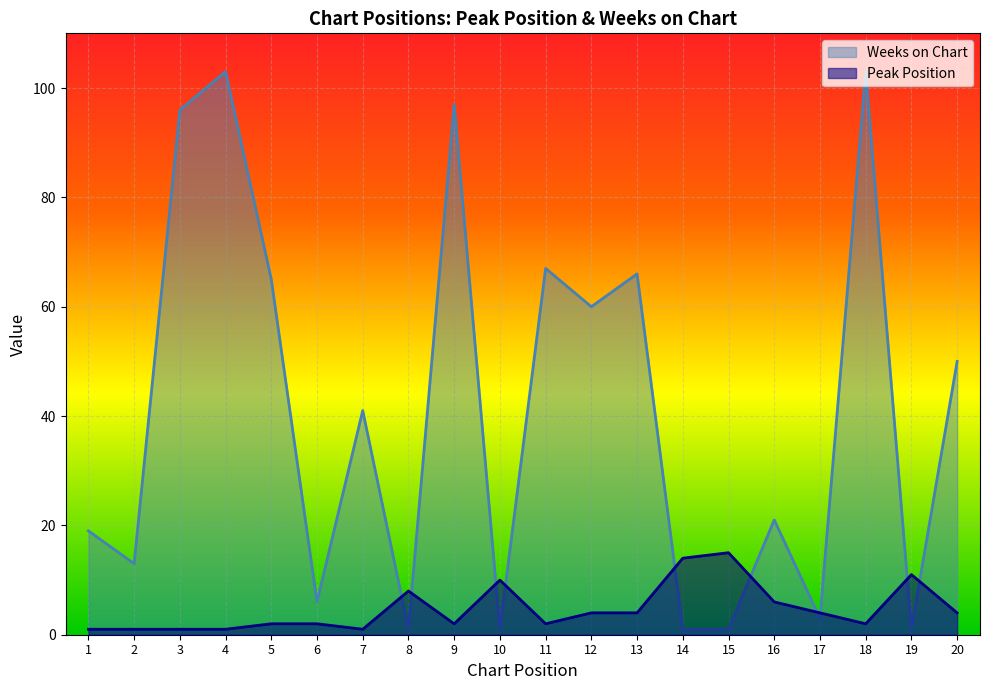

Which series has the widest spread of values?

Weeks on Chart